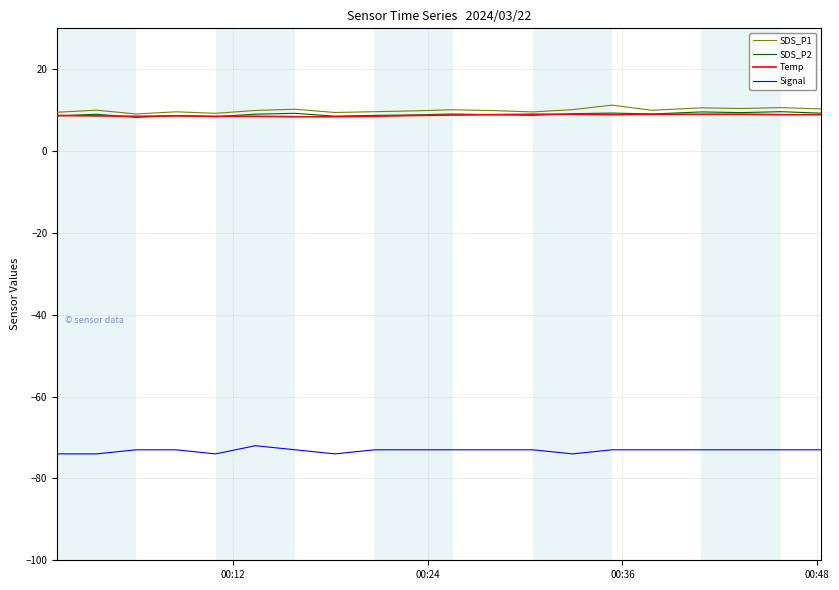

True or false: SDS_P1 and Signal cross at least once.

False